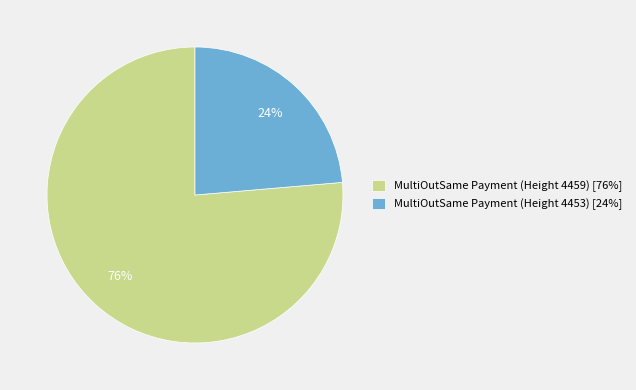

To the nearest percent, what percentage of the pie is MultiOutSame Payment (Height 4453)?

24%